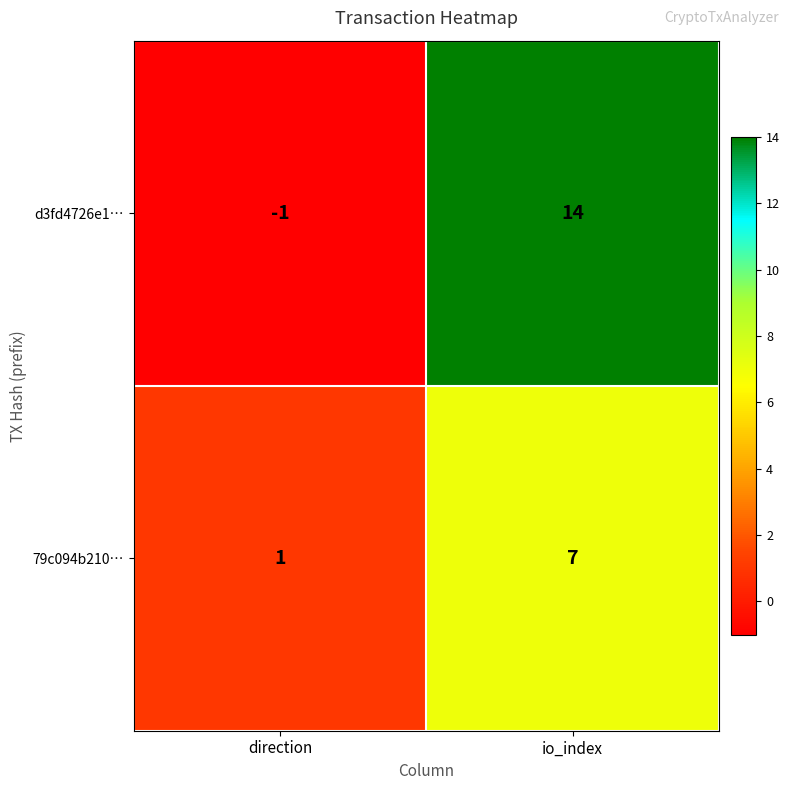

Reading left to right, list all the values displayed in this chart.

d3fd4726e1…: direction=-1	io_index=14
79c094b210…: direction=1	io_index=7